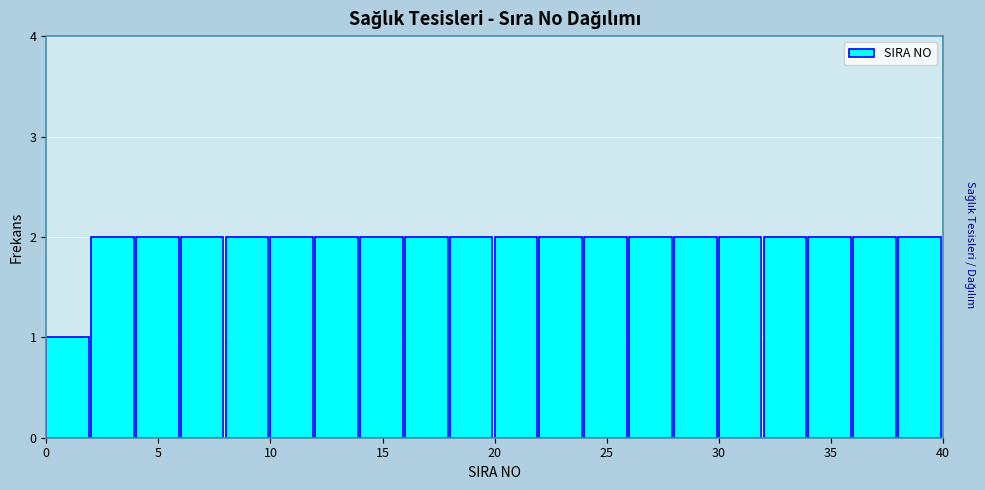

Reading left to right, list every bar in this chart as the range it spans on the x-axis followed by its height. The values are not printed on the chart, so give them approximately, as read against the axis.

0 to 2: 1
2 to 4: 2
4 to 6: 2
6 to 8: 2
8 to 10: 2
10 to 12: 2
12 to 14: 2
14 to 16: 2
16 to 18: 2
18 to 20: 2
20 to 22: 2
22 to 24: 2
24 to 26: 2
26 to 28: 2
28 to 30: 2
30 to 32: 2
32 to 34: 2
34 to 36: 2
36 to 38: 2
38 to 40: 2